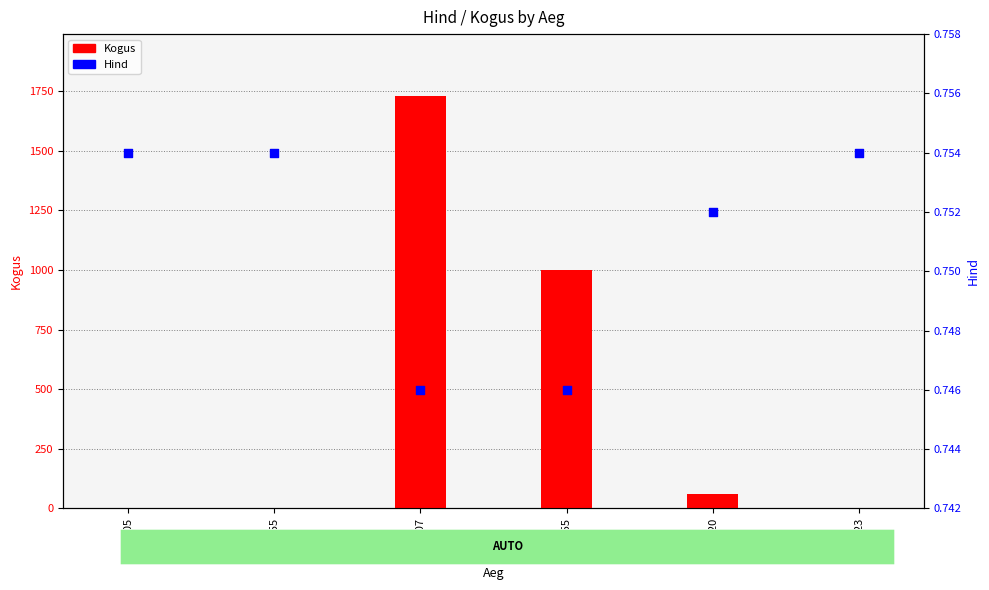

Is the value of Hind at 10:27:20 greater than the value of Kogus at 14:51:05?

No